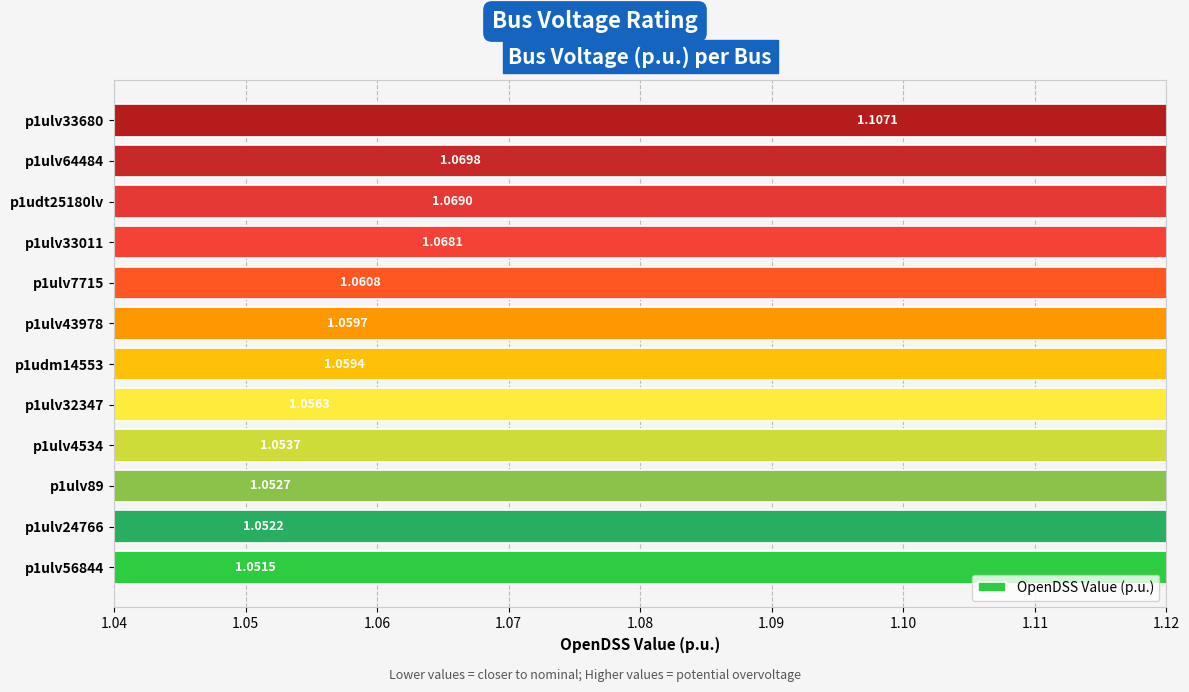

The value at p1udt25180lv is 1.1. True or false?

True